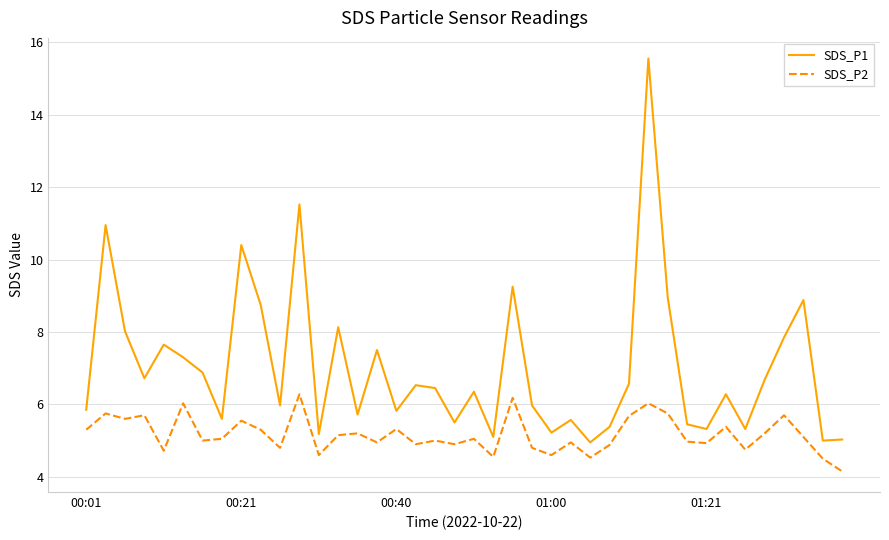

What is the maximum value for SDS_P2?

6.3